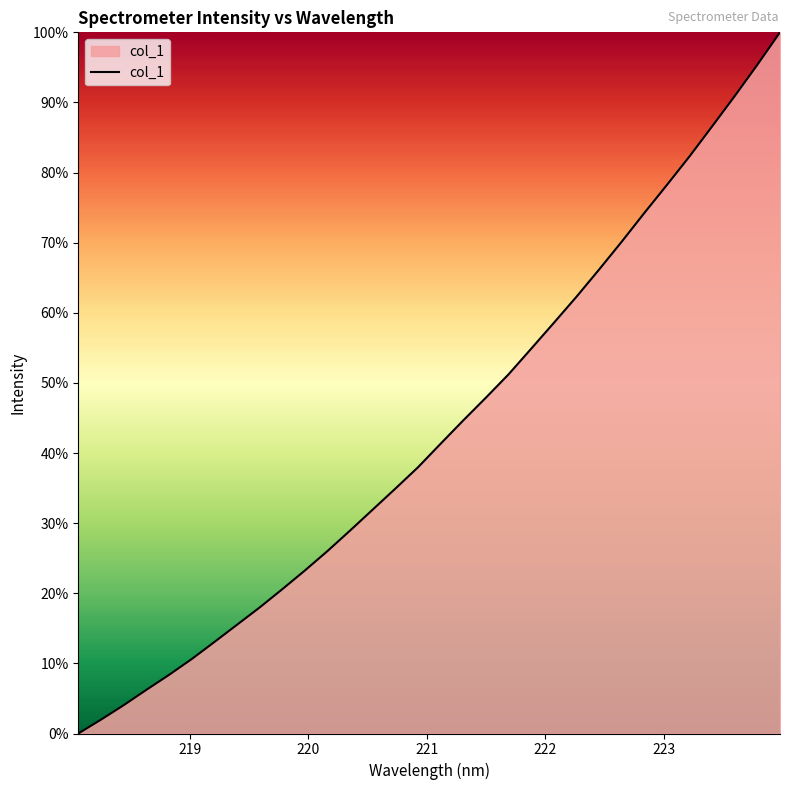

Does the chart display data point markers on the line(s)?

No